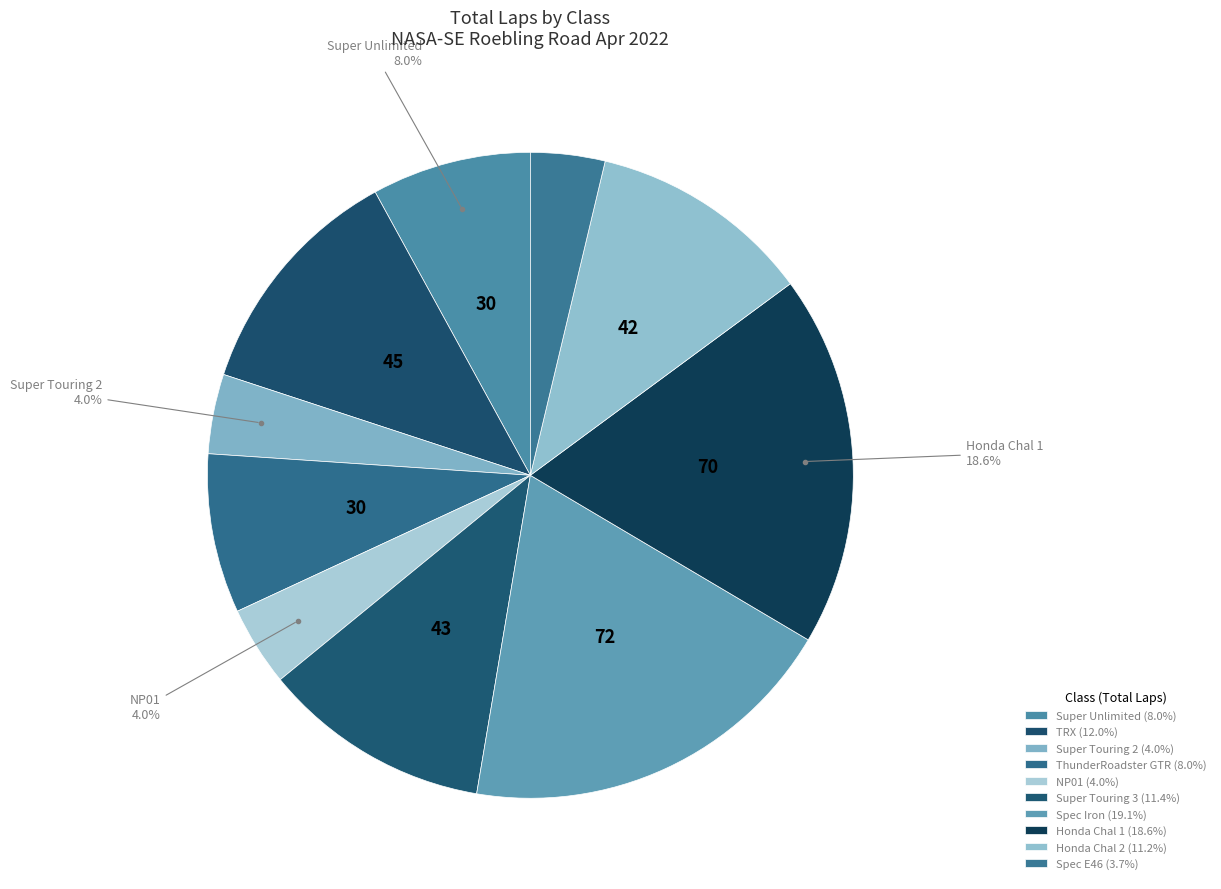

Does any single category account for the majority?

No